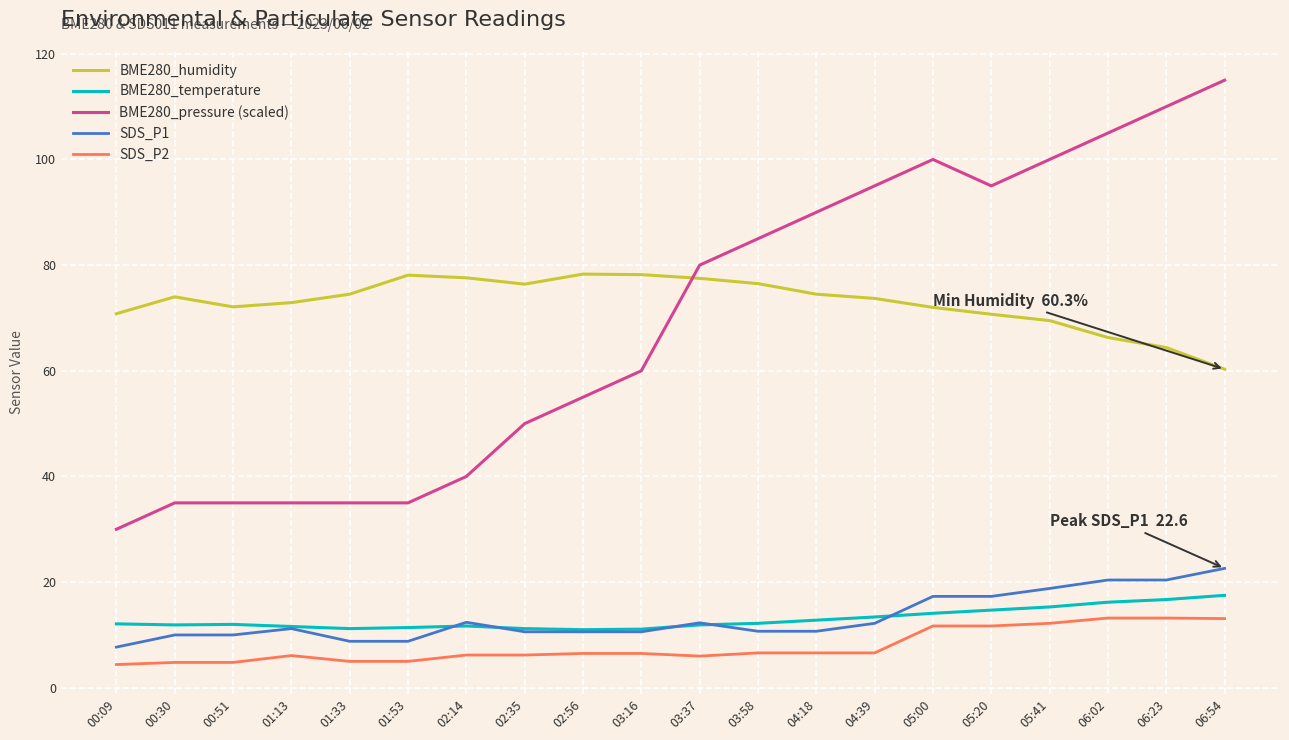

Which series has the largest range (max minus min)?

BME280_pressure (scaled)